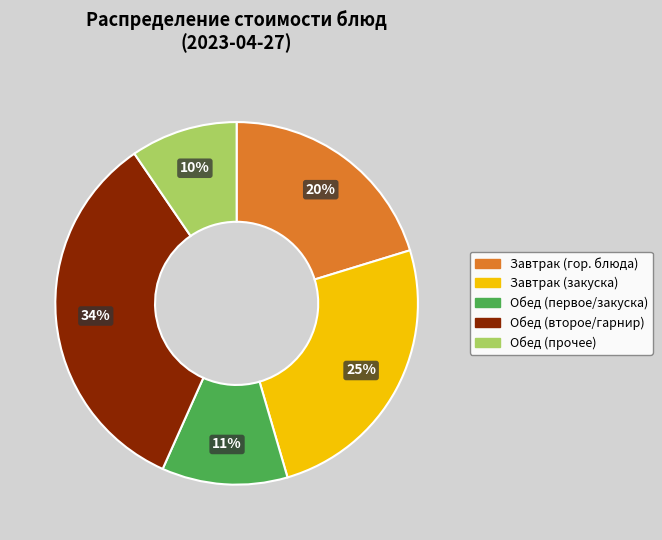

How many segments does this pie chart have?

5